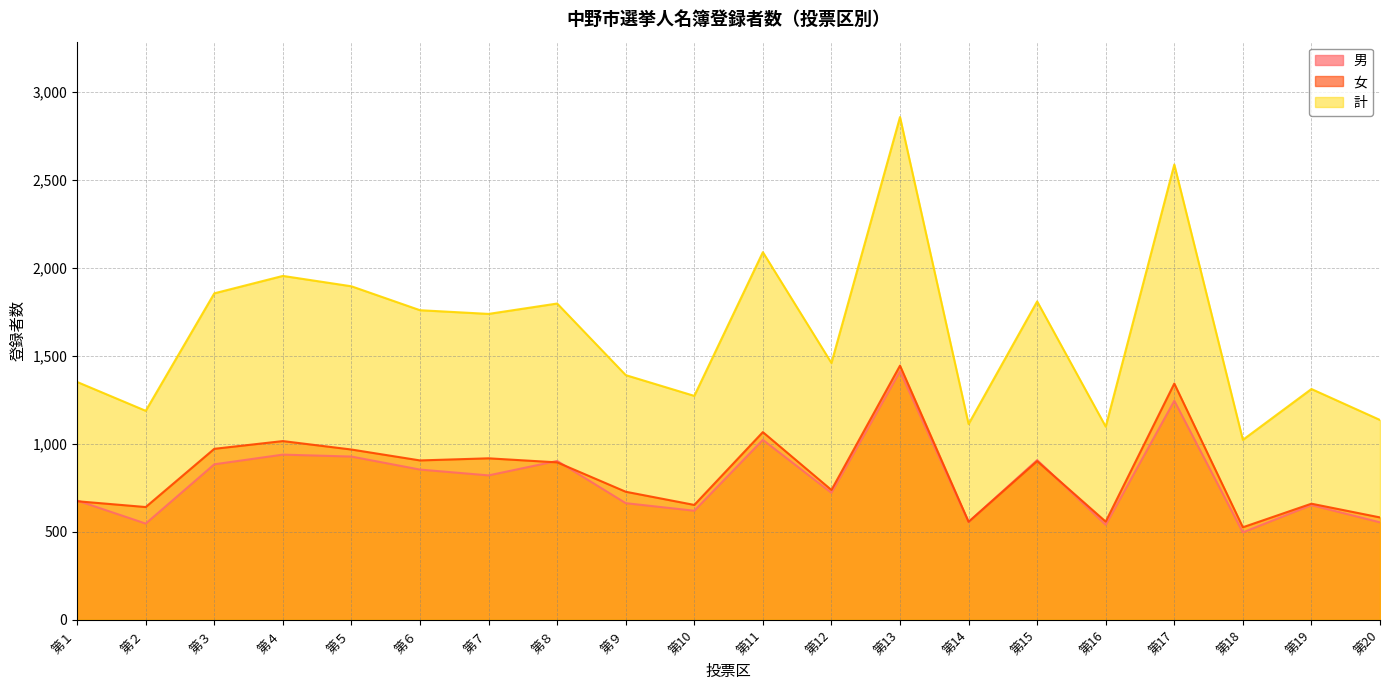

True or false: 計 and 男 intersect in this chart.

False